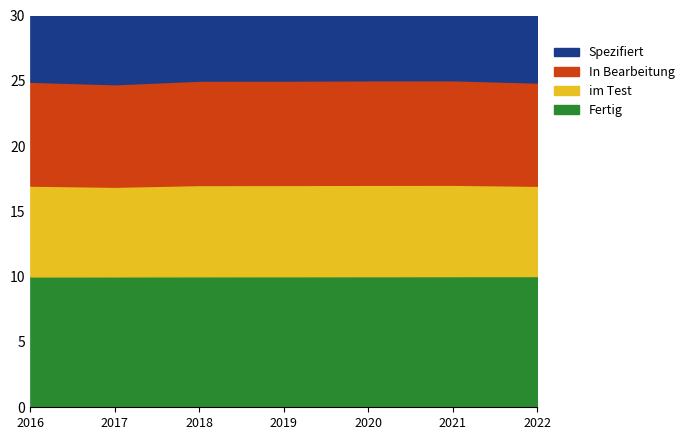

The Cohorte series shows 3326.5 at 2020. True or false?

False